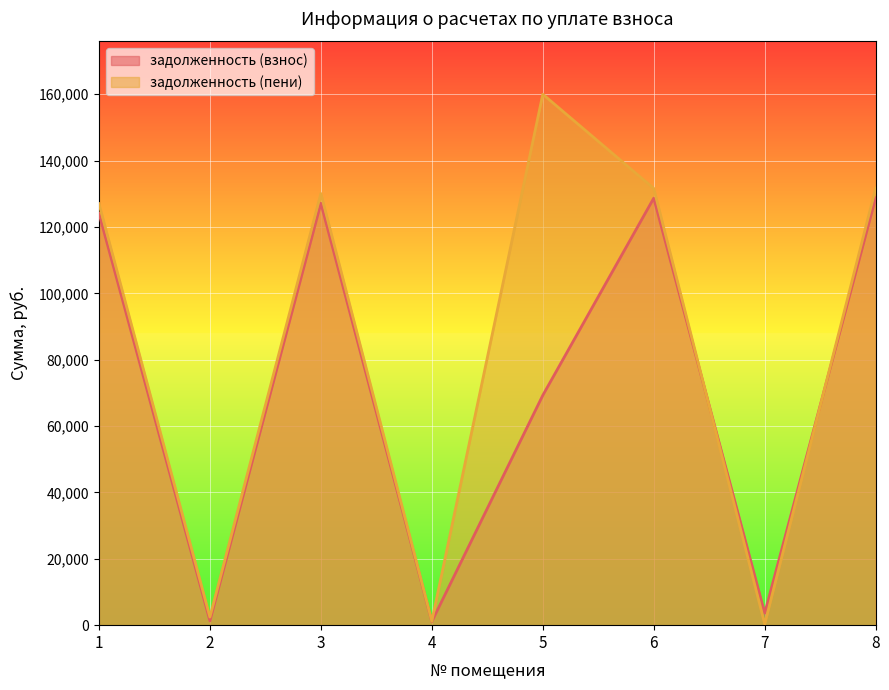

Rank the series by their average value, from lowest to highest.

задолженность (взнос), задолженность (пени)